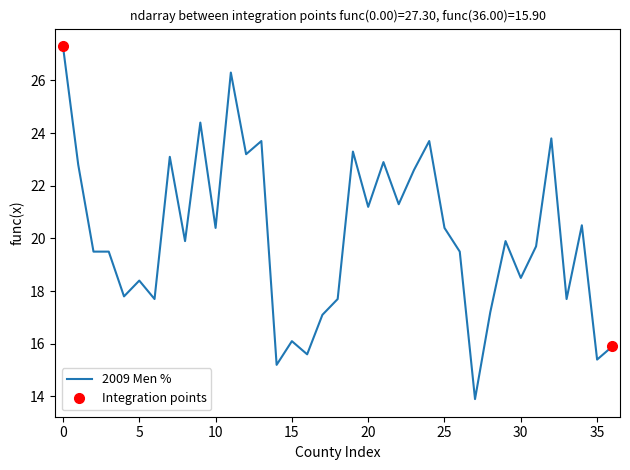

What is the minimum value for 2009 Men %?

13.9